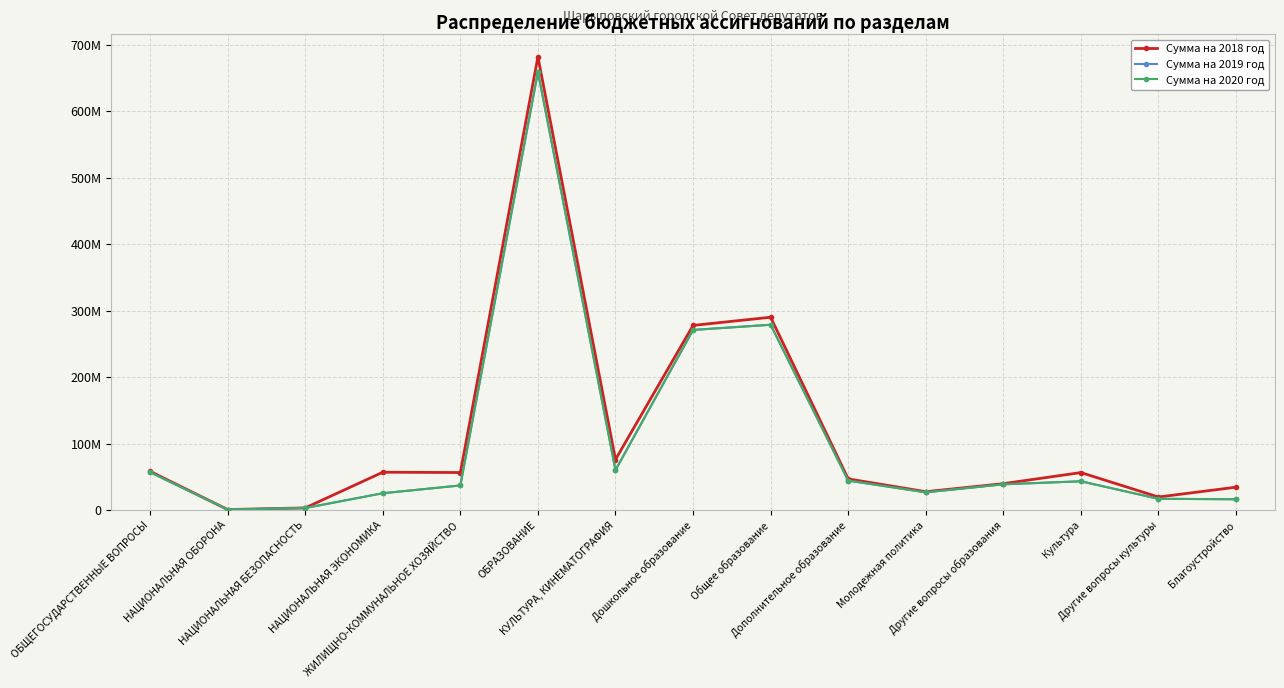

Reading right to left, list all the values displayed in this chart.

Сумма на 2018 год: 34359898.0	19570297.0	56368509.0	39660662.2	27588890.0	46856159.1	290155425.6	277845551.4	75938806.1	682106688.4	56411907.8	56905045.4	3179119.2	690400.0	58206329.6
Сумма на 2019 год: 16185700.0	16885562.2	43221109.1	38705449.3	26566140.0	44296372.9	278845803.5	271003333.9	60106671.4	659417099.6	36989690.0	25242000.0	3014080.0	698300.0	56852630.0
Сумма на 2020 год: 16185700.0	16885562.2	43221109.1	38705449.3	26566140.0	44296372.9	278845803.5	271003333.9	60106671.4	659417099.6	36947590.0	25284100.0	3014080.0	725300.0	56856930.0